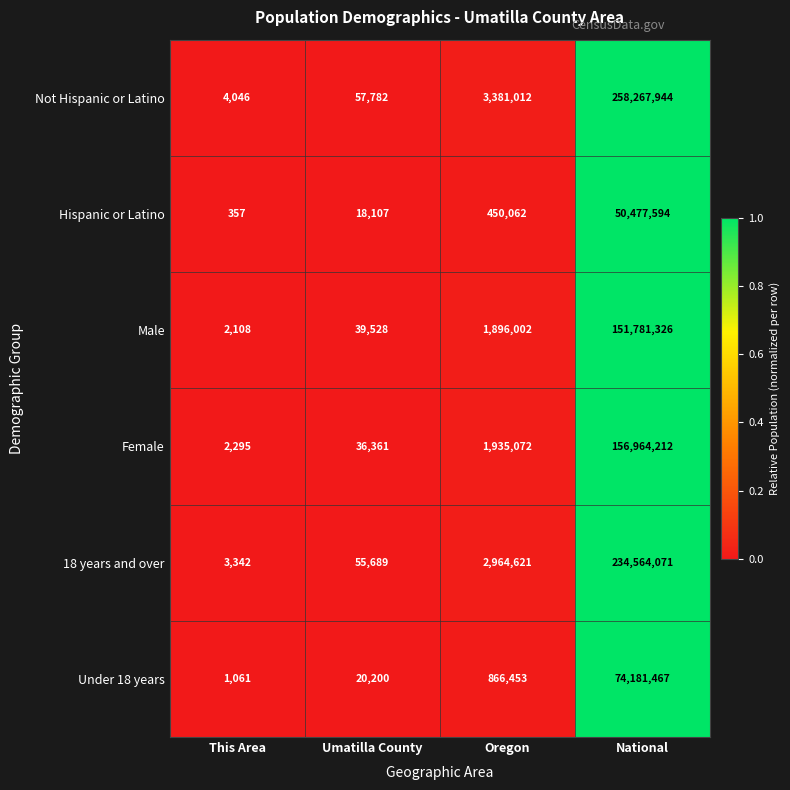

What is the sum of the Not Hispanic or Latino values at Oregon and National?

261648956